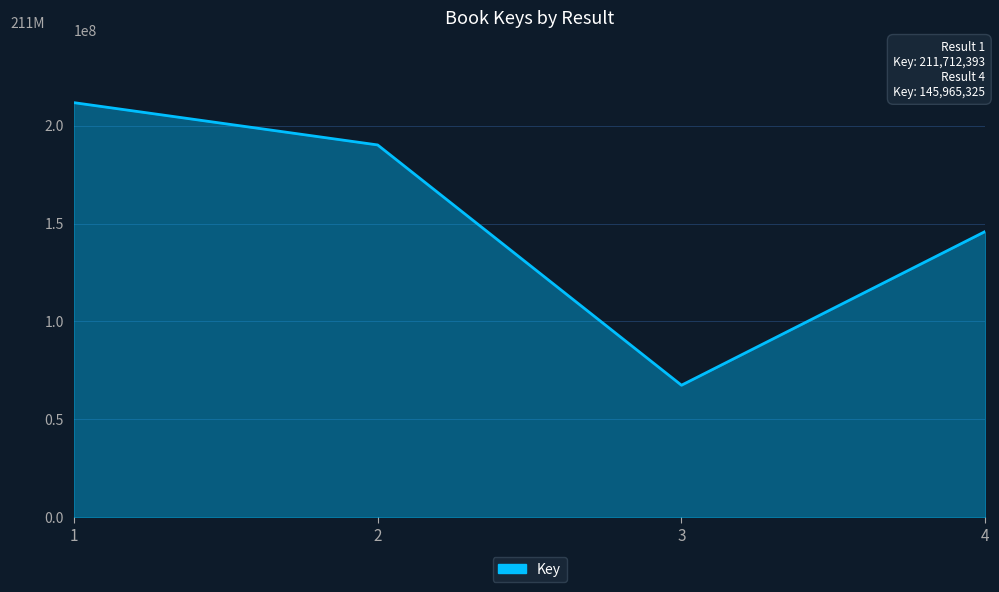

Count the number of categories in the chart.

4